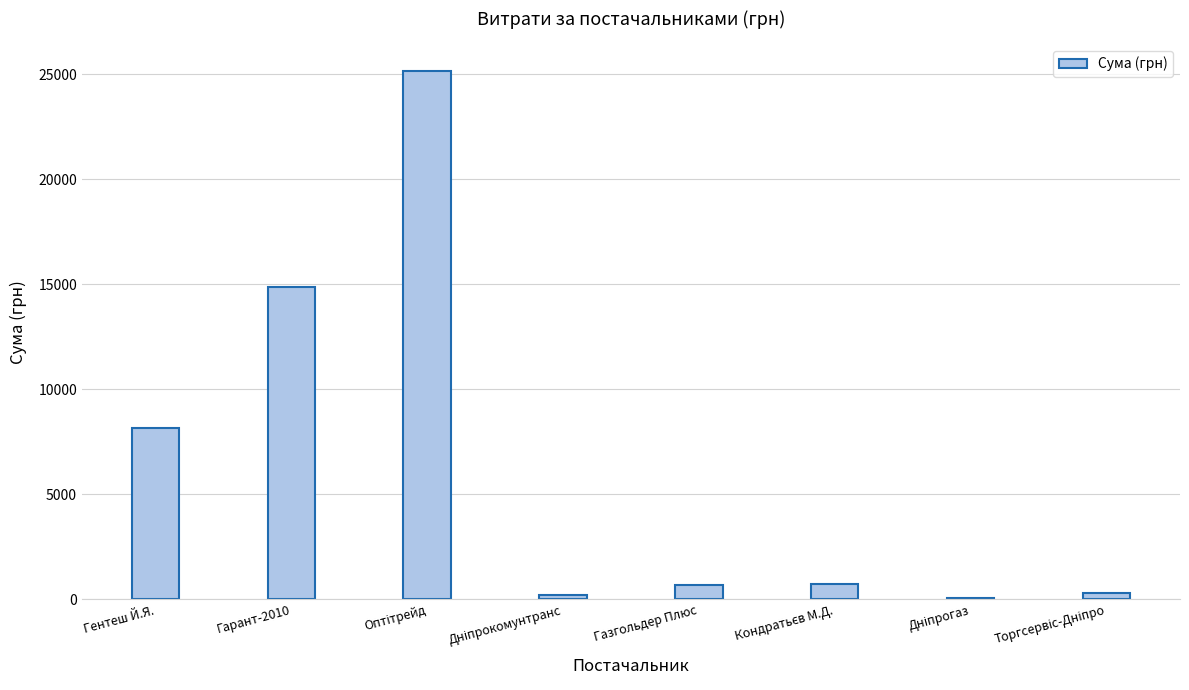

What is the greatest value displayed?

25178.0